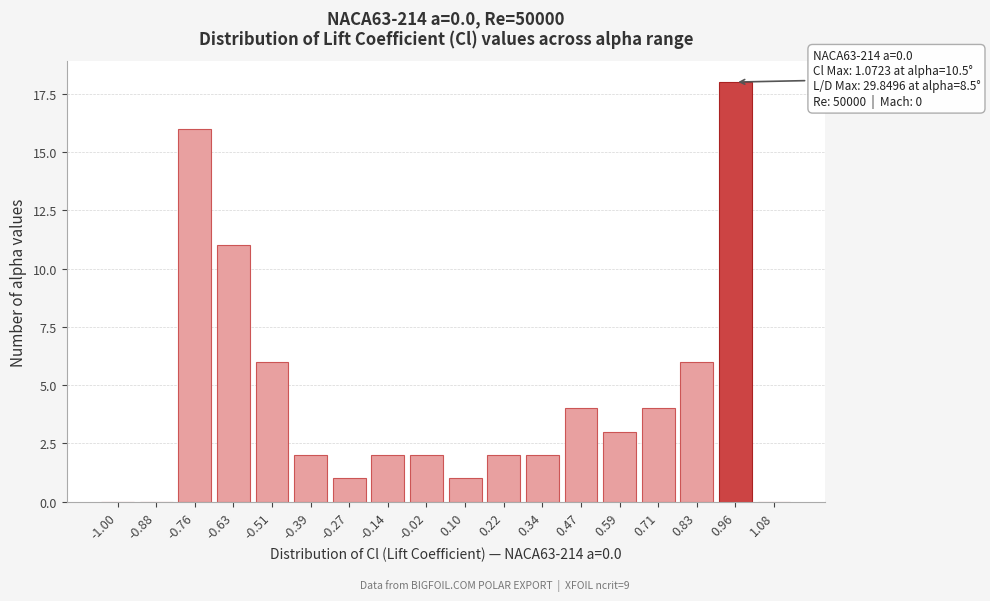

Reading right to left, list all the values displayed in this chart.

1.08=0	0.96=18	0.83=6	0.71=4	0.59=3	0.47=4	0.34=2	0.22=2	0.10=1	-0.02=2	-0.14=2	-0.27=1	-0.39=2	-0.51=6	-0.63=11	-0.76=16	-0.88=0	-1.00=0